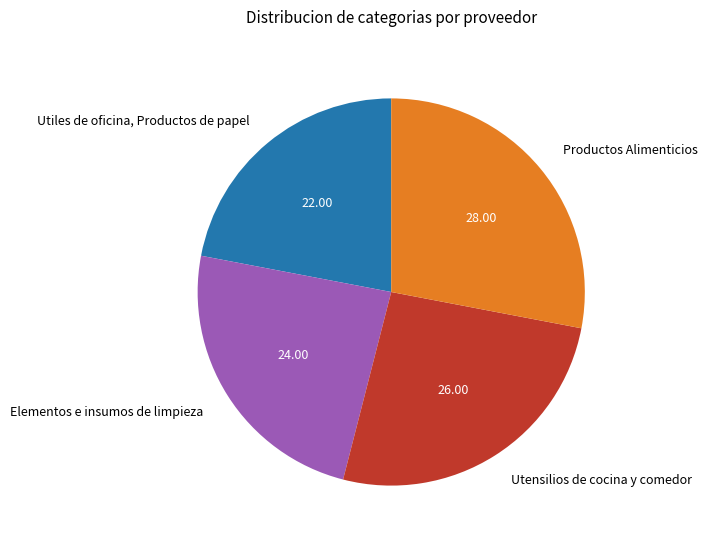

What is the largest slice in the pie chart?

Productos Alimenticios